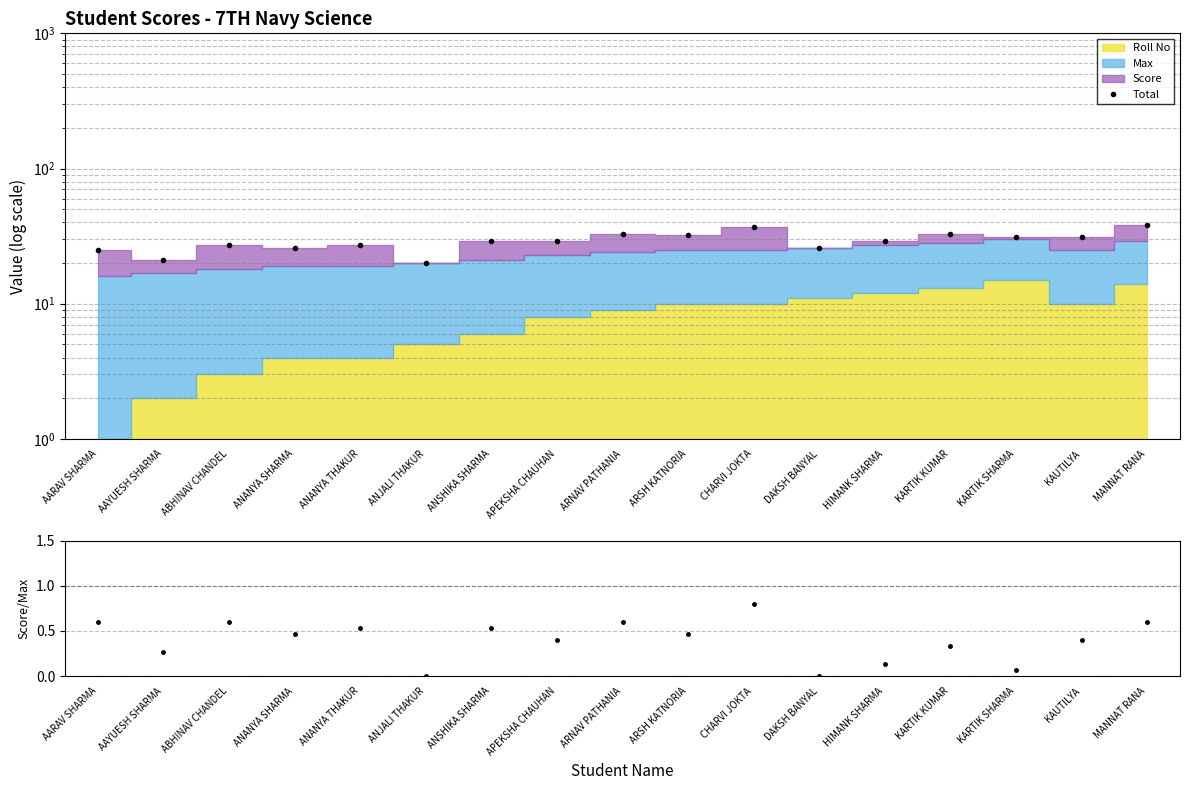

List the labels in order of Score/Max value, smallest first.

ANJALI THAKUR, DAKSH BANYAL, KARTIK SHARMA, HIMANK SHARMA, AAYUESH SHARMA, KARTIK KUMAR, APEKSHA CHAUHAN, KAUTILYA, ANANYA SHARMA, ARSH KATNORIA, ANANYA THAKUR, ANSHIKA SHARMA, AARAV SHARMA, ABHINAV CHANDEL, ARNAV PATHANIA, MANNAT RANA, CHARVI JOKTA